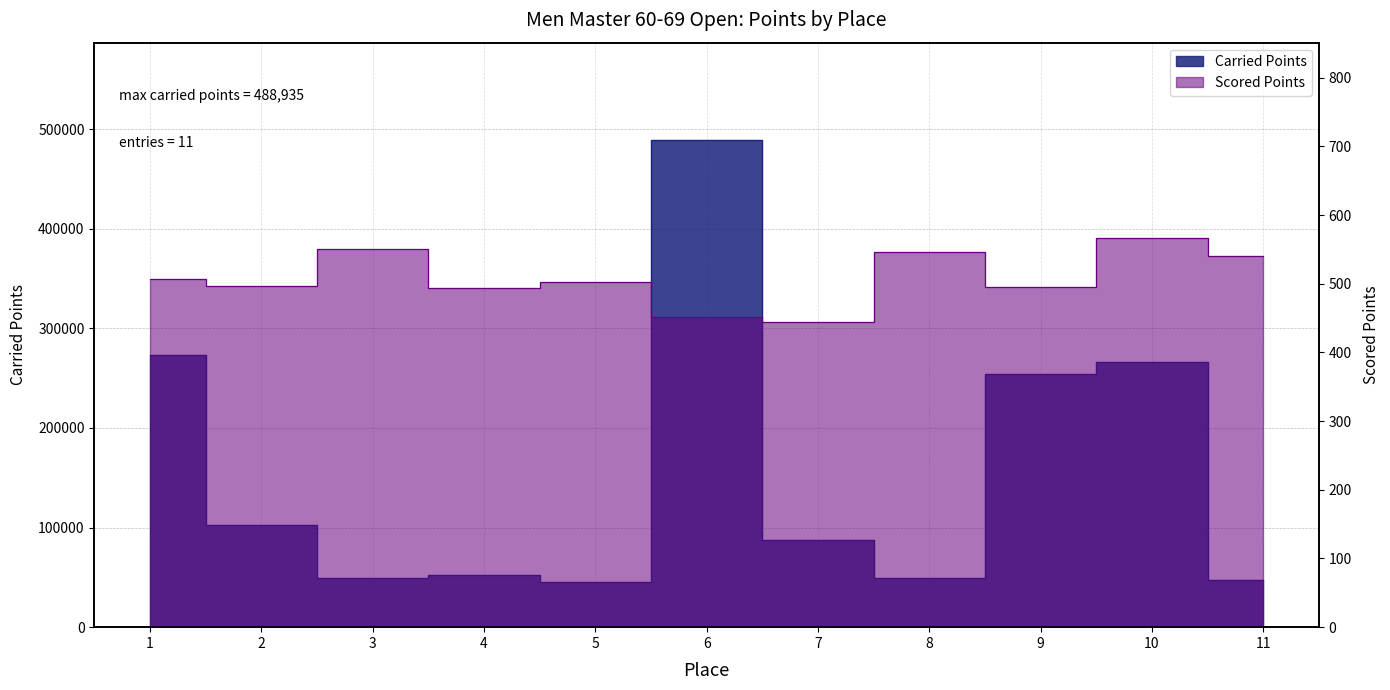

What value does the Carried Points series have at 6?

488935.0